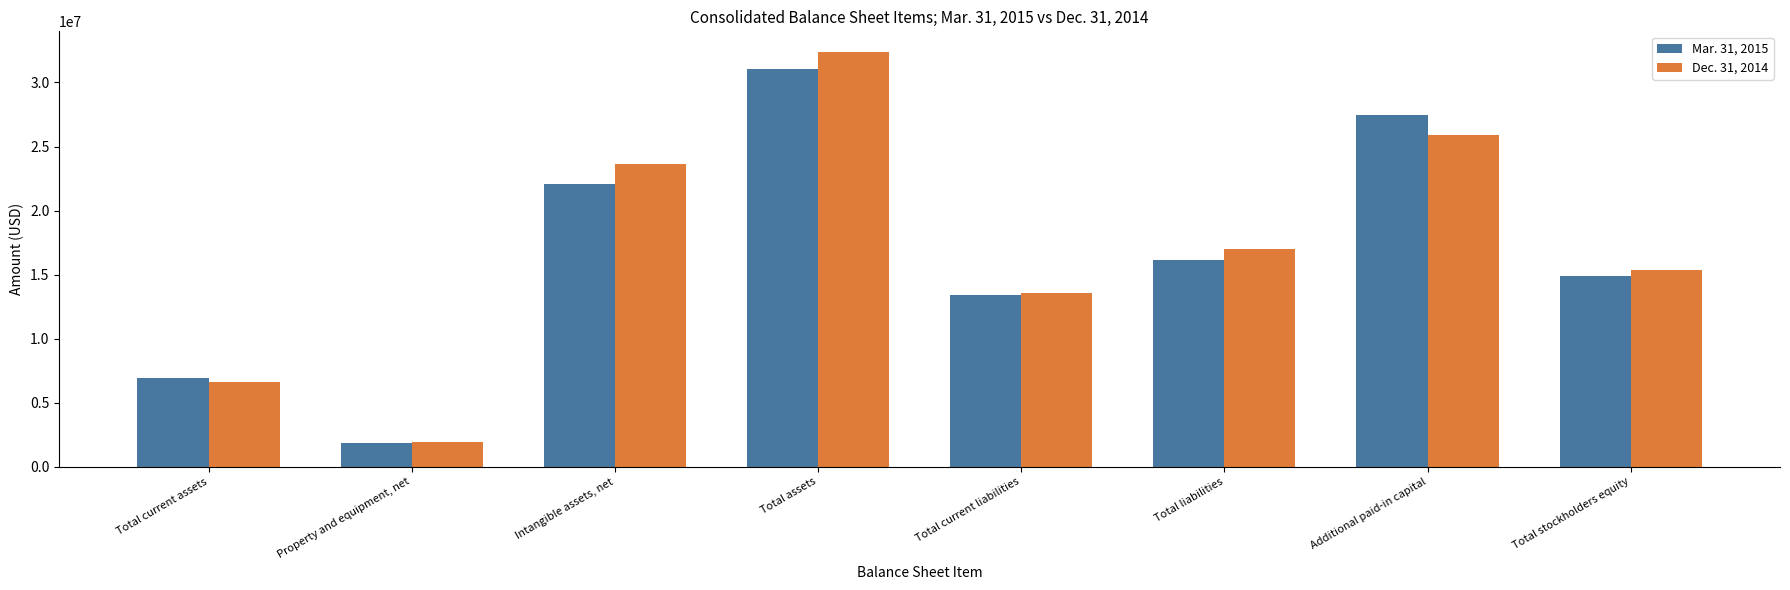

What is the total value across all series at Total stockholders equity?

30313492